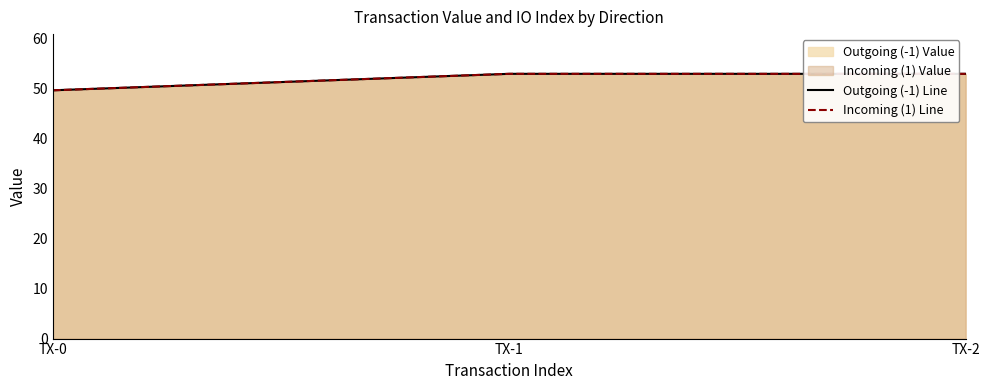

At TX-2, list the series in order from largest to smallest.

Outgoing (-1) Line, Incoming (1) Line